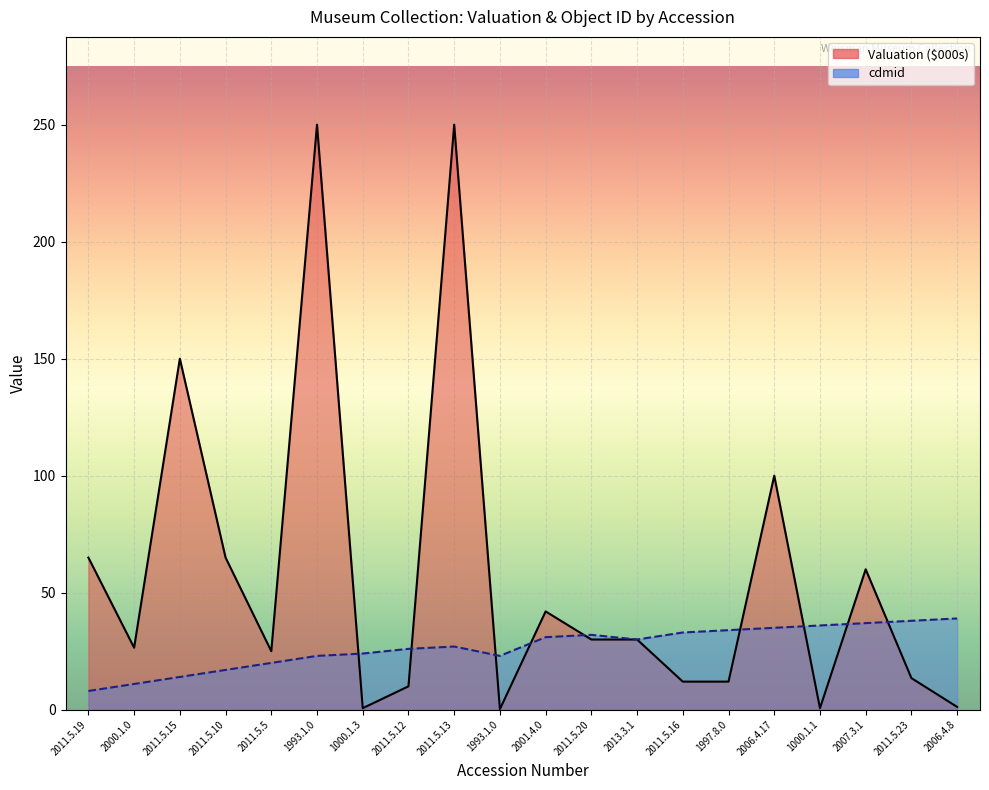

At 2011.5.10, list the series in order from largest to smallest.

Valuation ($000s), cdmid